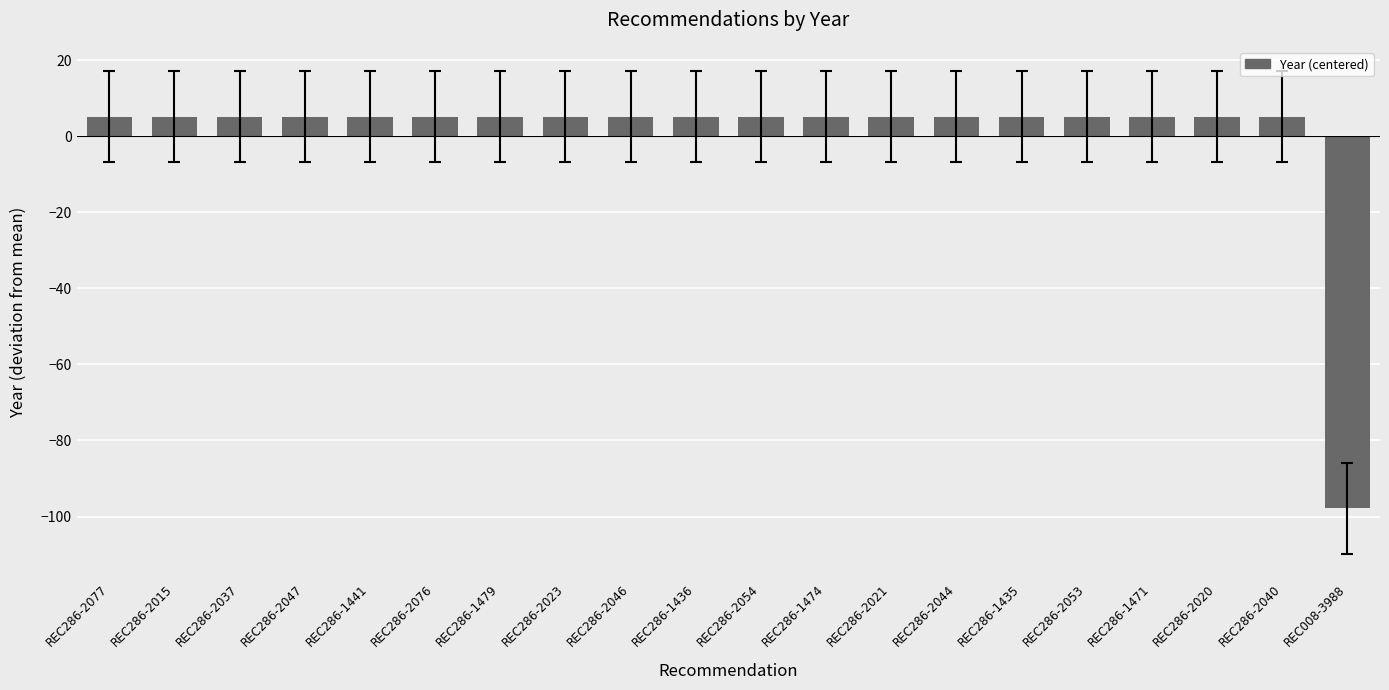

How many bars are there in total?

20